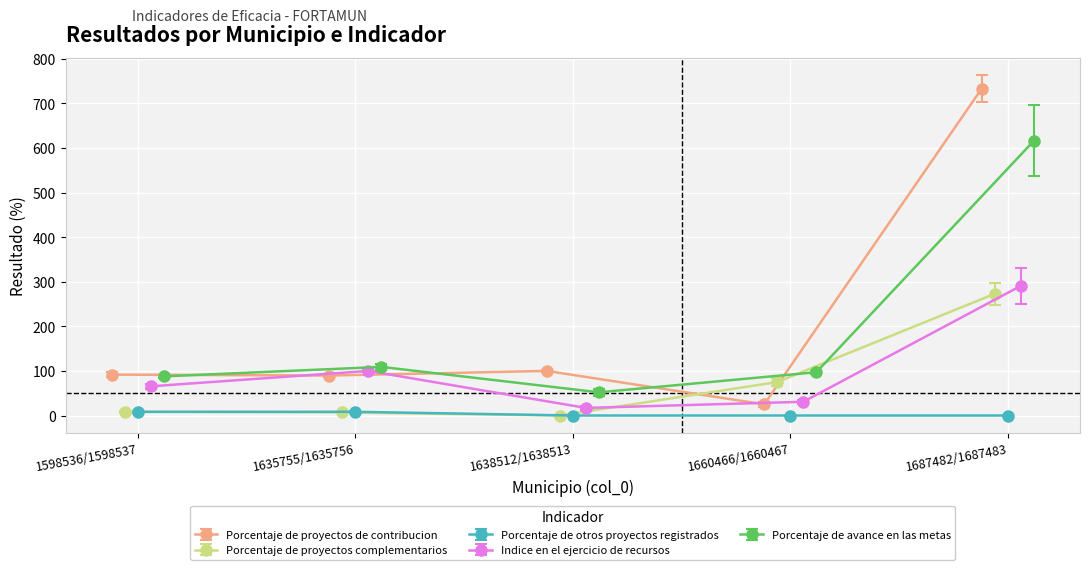

Count the number of categories in the chart.

5